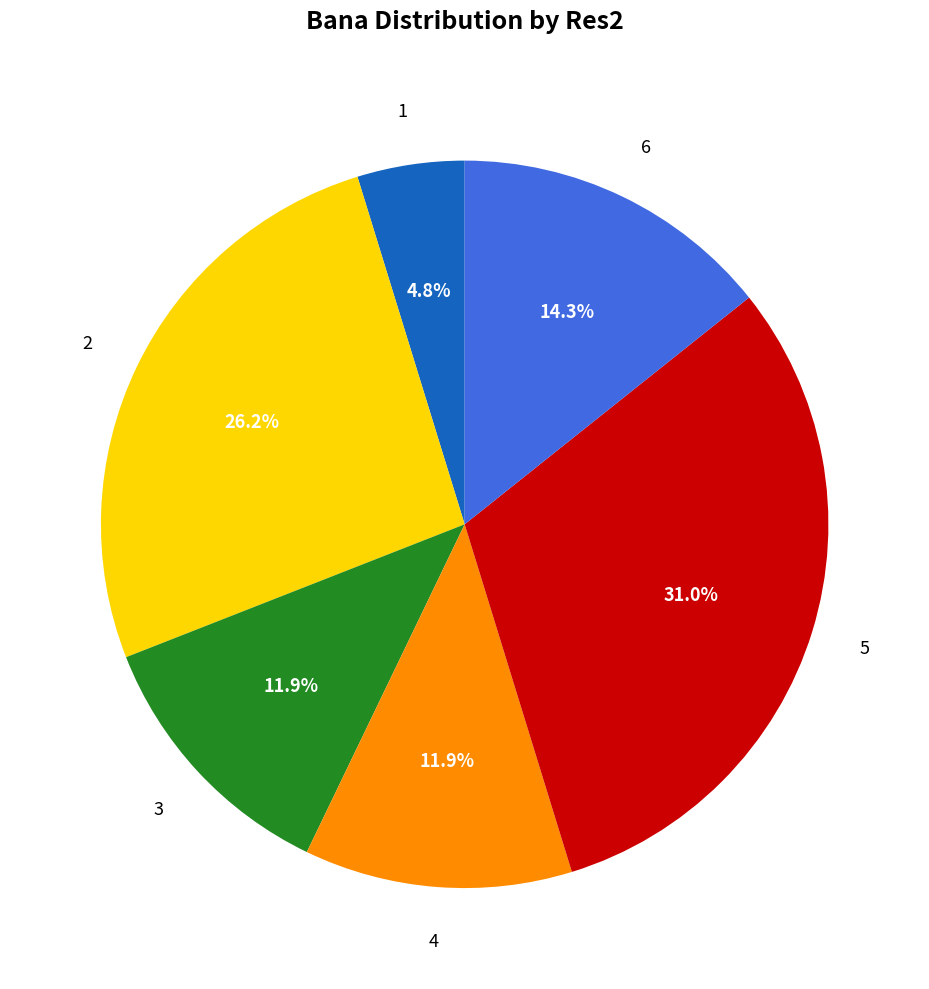

Does any single category account for the majority?

No